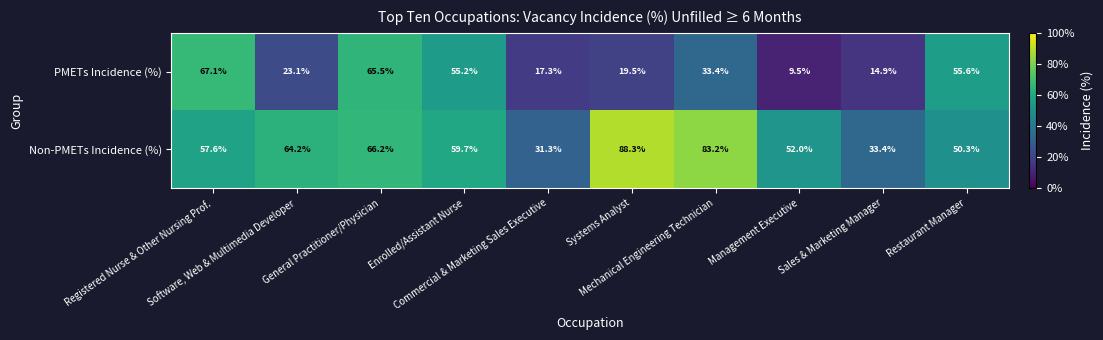

Rank the series by their maximum value, from highest to lowest.

Non-PMETs Incidence (%), PMETs Incidence (%)